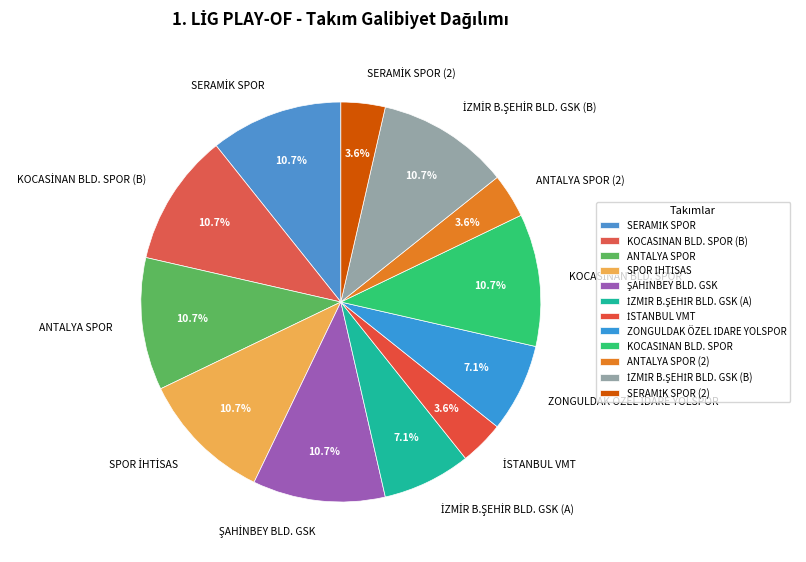

What percentage is NOT represented by ANTALYA SPOR (2)?

96.4%